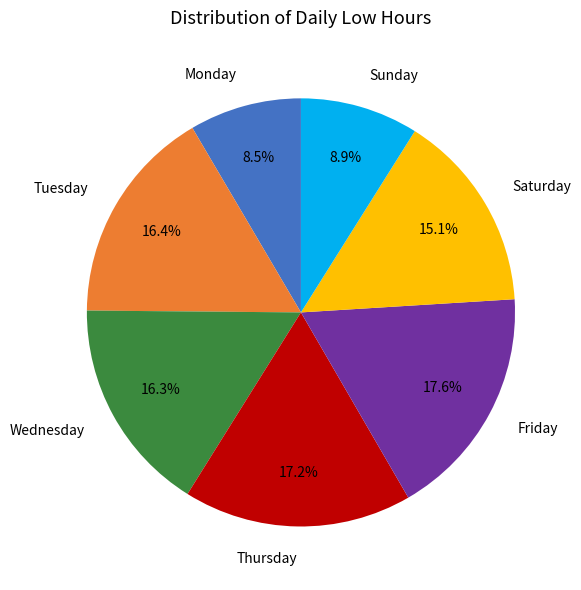

What portion of the pie excludes Tuesday?

83.6%